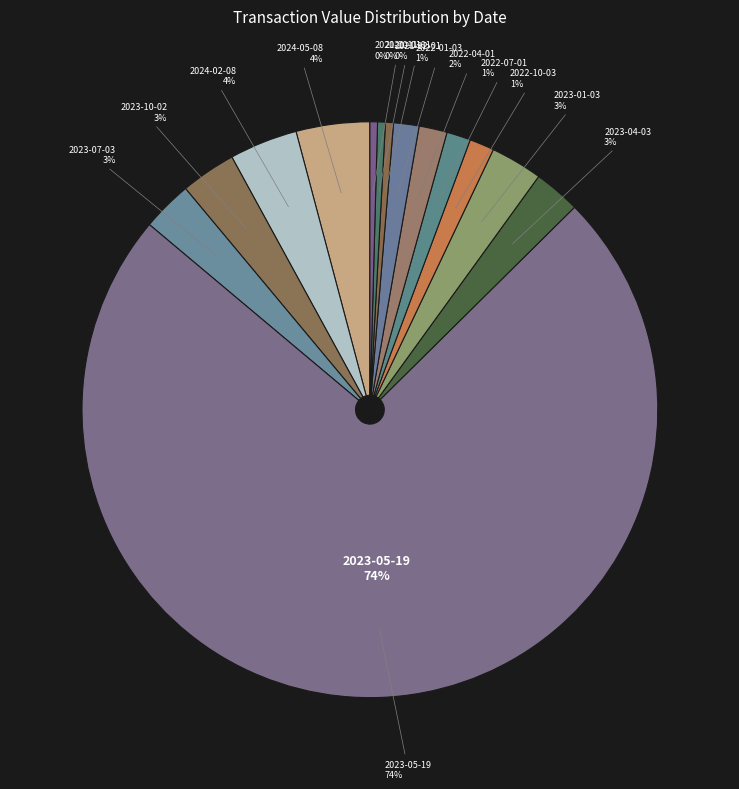

What is the largest slice in the pie chart?

2023-05-19